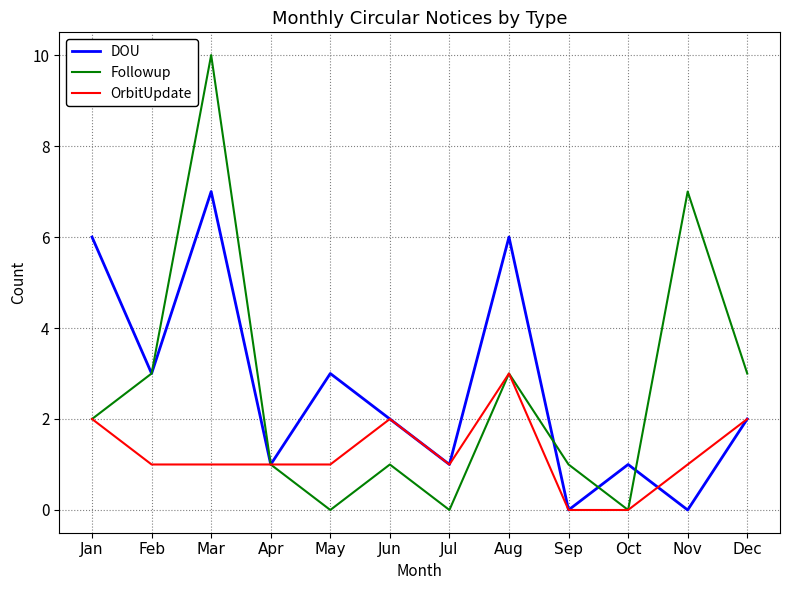

True or false: DOU has a value of 3 at Dec.

False